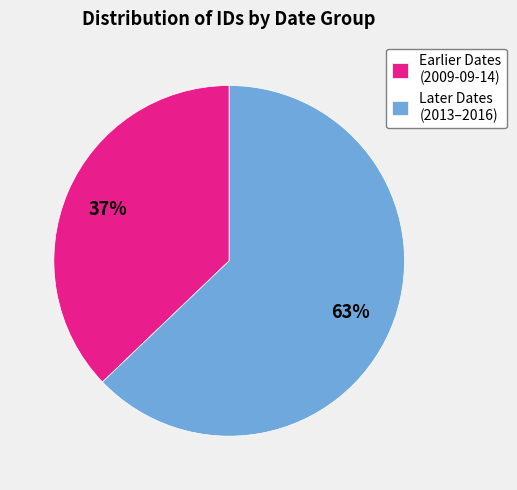

Combined, do Later Dates (2013–2016) and Earlier Dates (2009-09-14) account for over 50%?

Yes